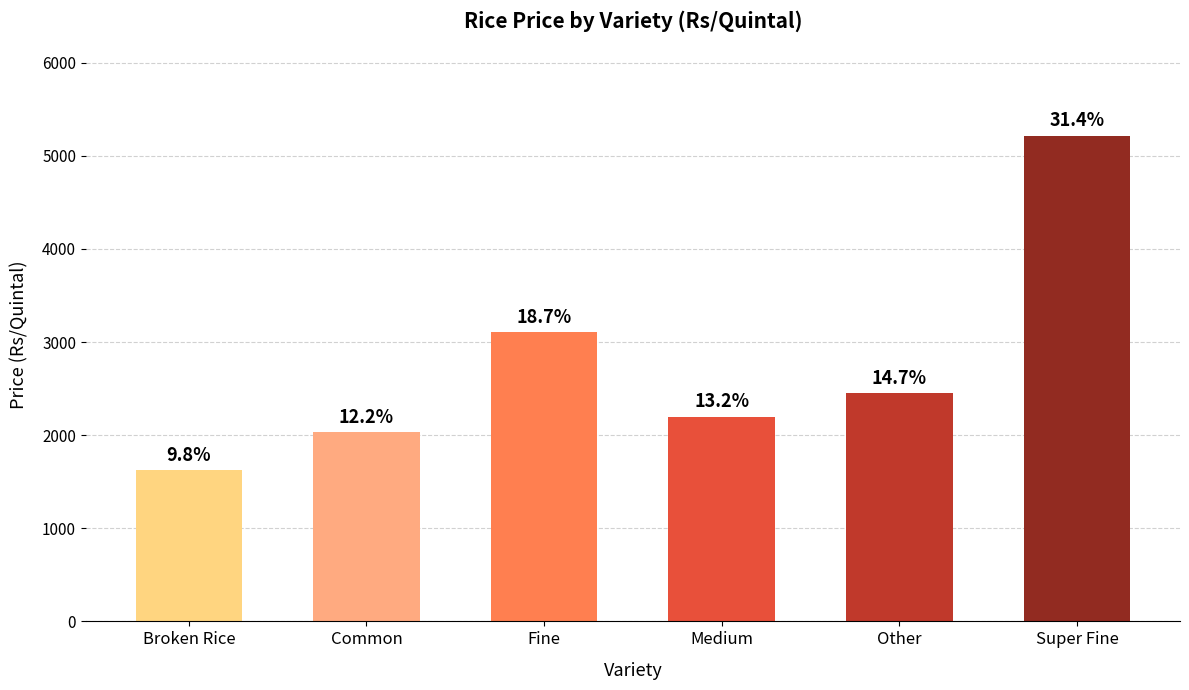

What is the change in value from Broken Rice to Other?

+825